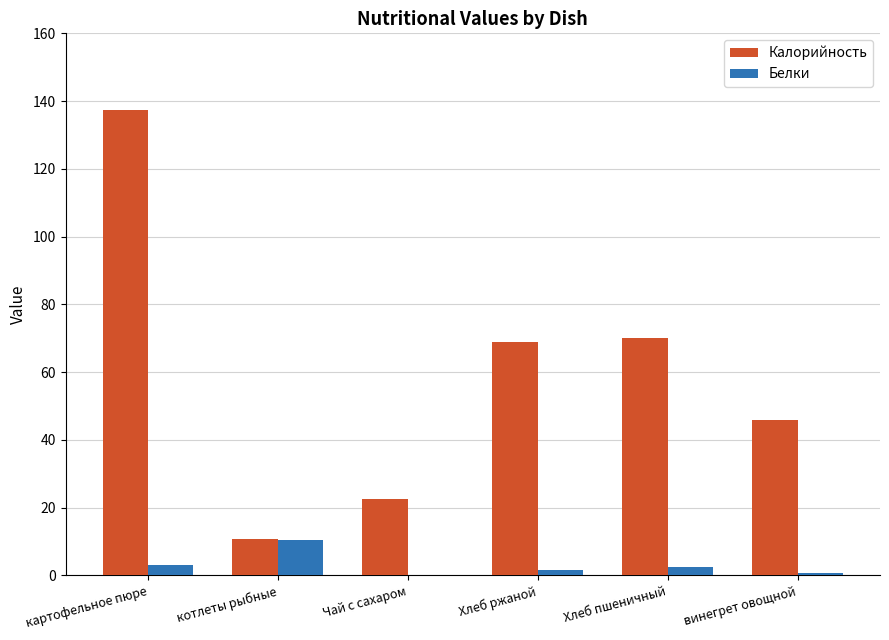

What is the highest value of the Белки series?

10.5